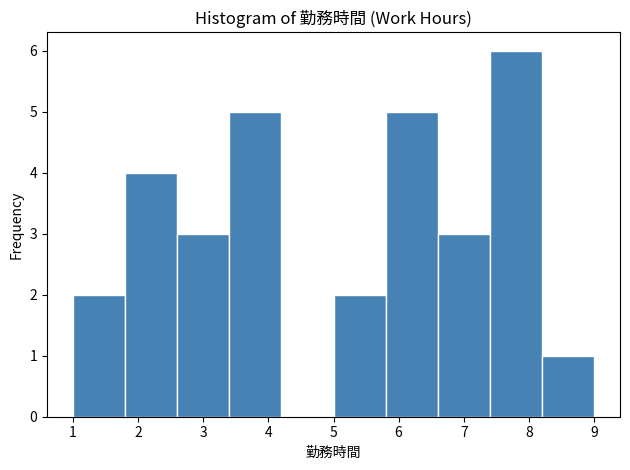

Reading left to right, list every bar in this chart as the range it spans on the x-axis followed by its height. The values are not printed on the chart, so give them approximately, as read against the axis.

1.0 to 1.8: 2
1.8 to 2.6: 4
2.6 to 3.4: 3
3.4 to 4.2: 5
4.2 to 5.0: 0
5.0 to 5.8: 2
5.8 to 6.6: 5
6.6 to 7.4: 3
7.4 to 8.2: 6
8.2 to 9.0: 1